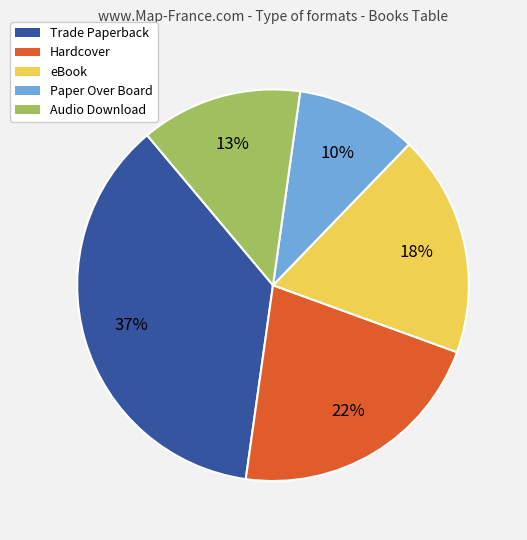

Which has a higher value, eBook or Trade Paperback?

Trade Paperback